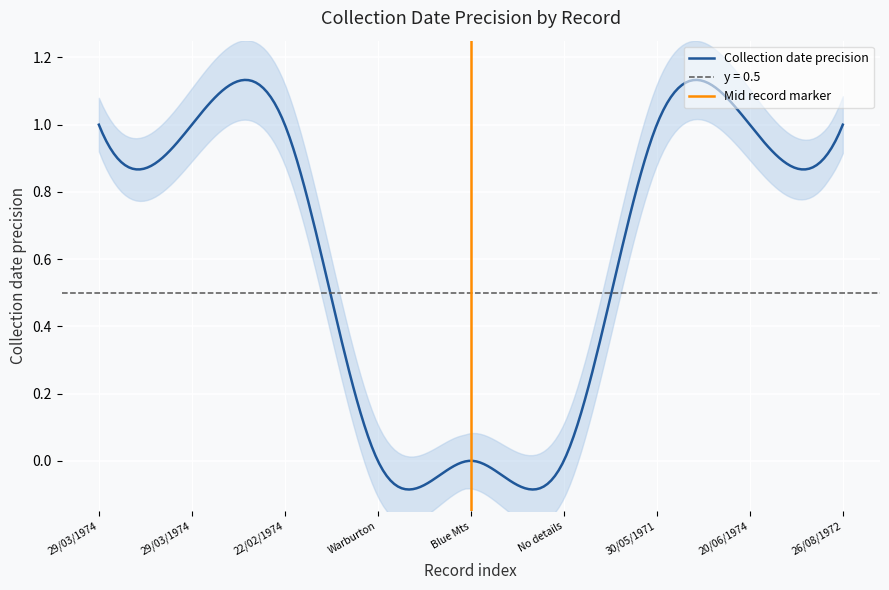

List the labels in order of value, smallest first.

Warburton, Blue Mts, No details, 29/03/1974, 29/03/1974, 22/02/1974, 30/05/1971, 20/06/1974, 26/08/1972